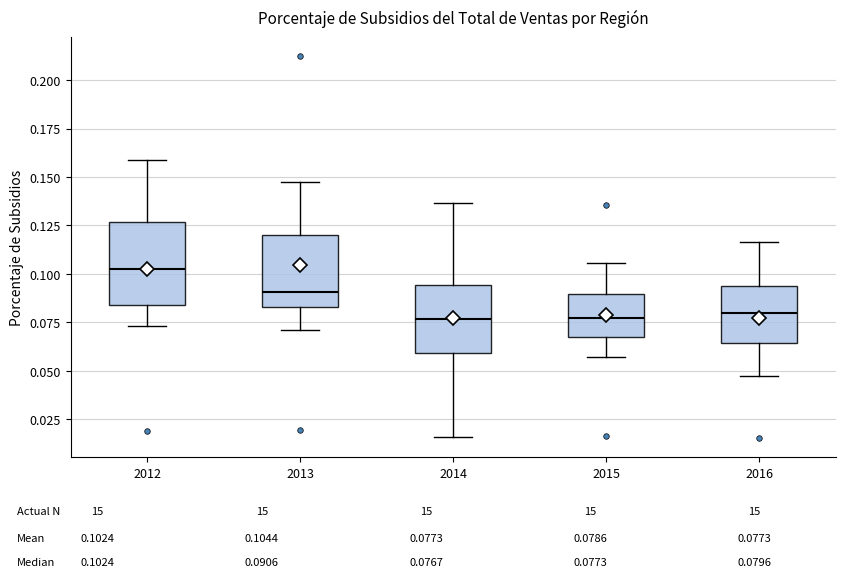

Where does the upper whisker of the box at x = 2012 end on the y-axis? The values are not printed on the chart, so give them approximately, as read against the axis.

0.160